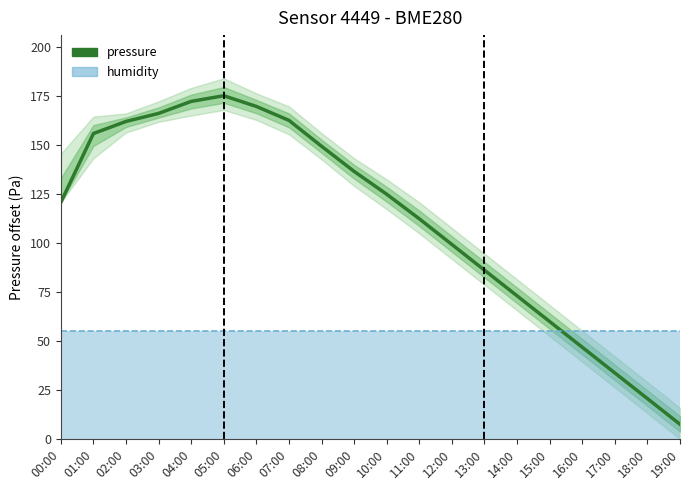

Reading left to right, list all the values displayed in this chart.

120.9	156.0	162.2	166.3	172.5	175.3	169.9	162.8	149.5	136.7	125.0	112.5	99.3	86.2	73.1	60.0	46.8	33.7	20.6	7.5